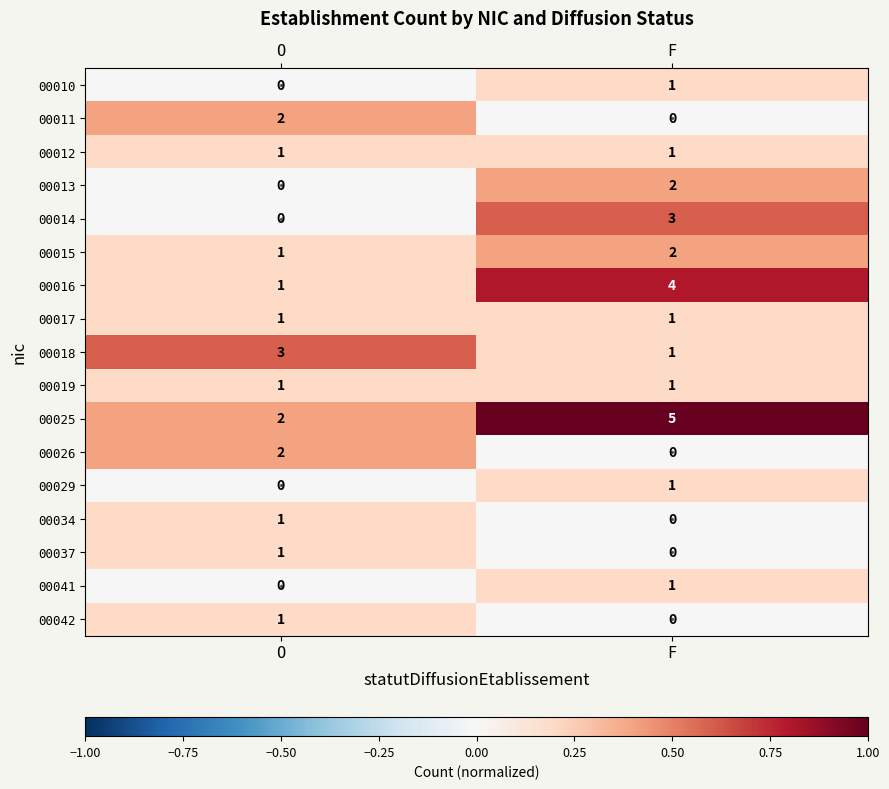

What is the difference between the highest and lowest values at O?

3